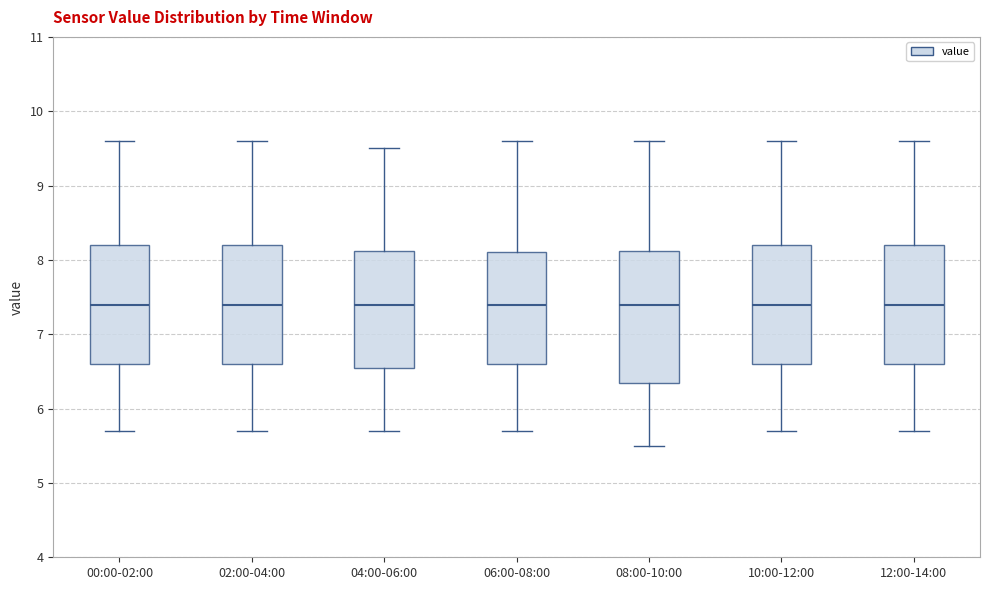

Reading left to right, transcribe this box plot: for each box, give where its median line is, the range the box spans, and where its two whiskers end, as read against the y-axis. The values are not printed on the chart, so give them approximately, as read against the axis.

00:00-02:00: median 7.4, box 6.6 to 8.2, whiskers 5.7 to 9.6
02:00-04:00: median 7.4, box 6.6 to 8.2, whiskers 5.7 to 9.6
04:00-06:00: median 7.4, box 6.6 to 8.1, whiskers 5.7 to 9.5
06:00-08:00: median 7.4, box 6.6 to 8.1, whiskers 5.7 to 9.6
08:00-10:00: median 7.4, box 6.4 to 8.1, whiskers 5.5 to 9.6
10:00-12:00: median 7.4, box 6.6 to 8.2, whiskers 5.7 to 9.6
12:00-14:00: median 7.4, box 6.6 to 8.2, whiskers 5.7 to 9.6